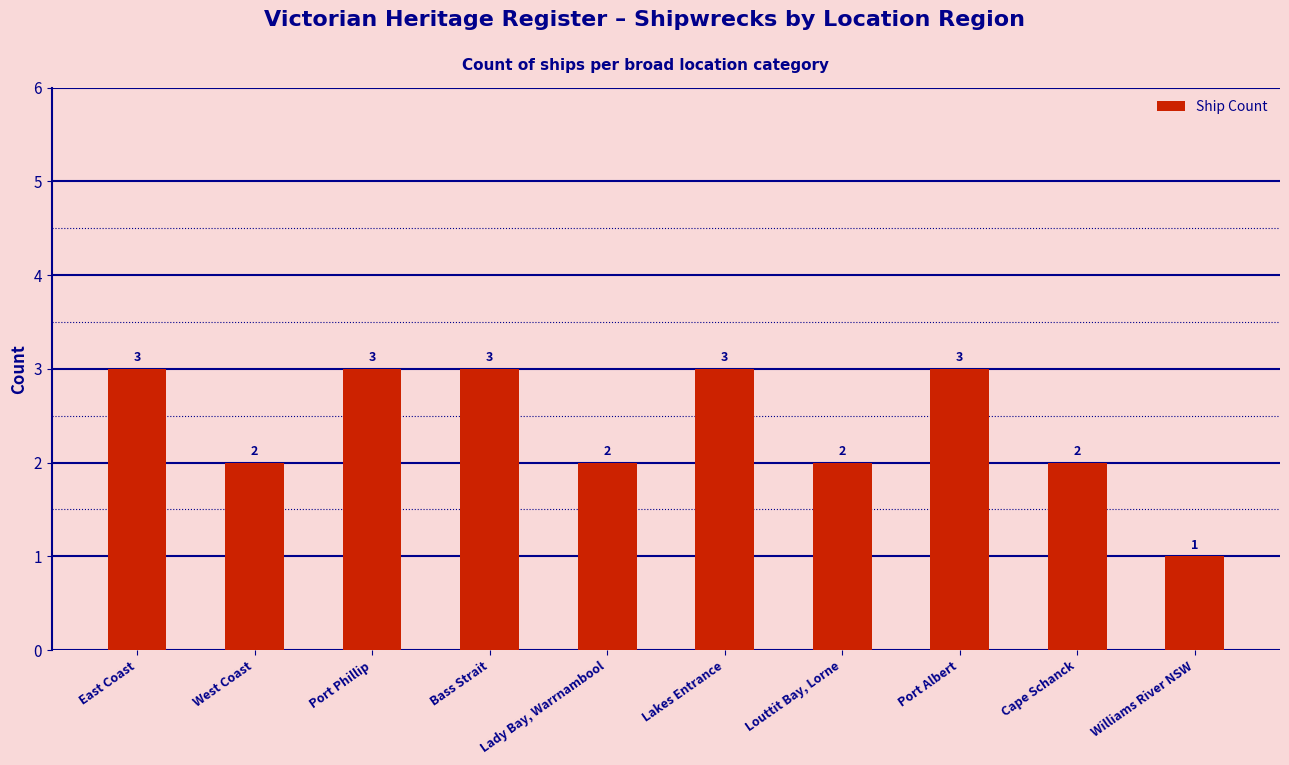

What is the difference between the values at Williams River NSW and East Coast?

2